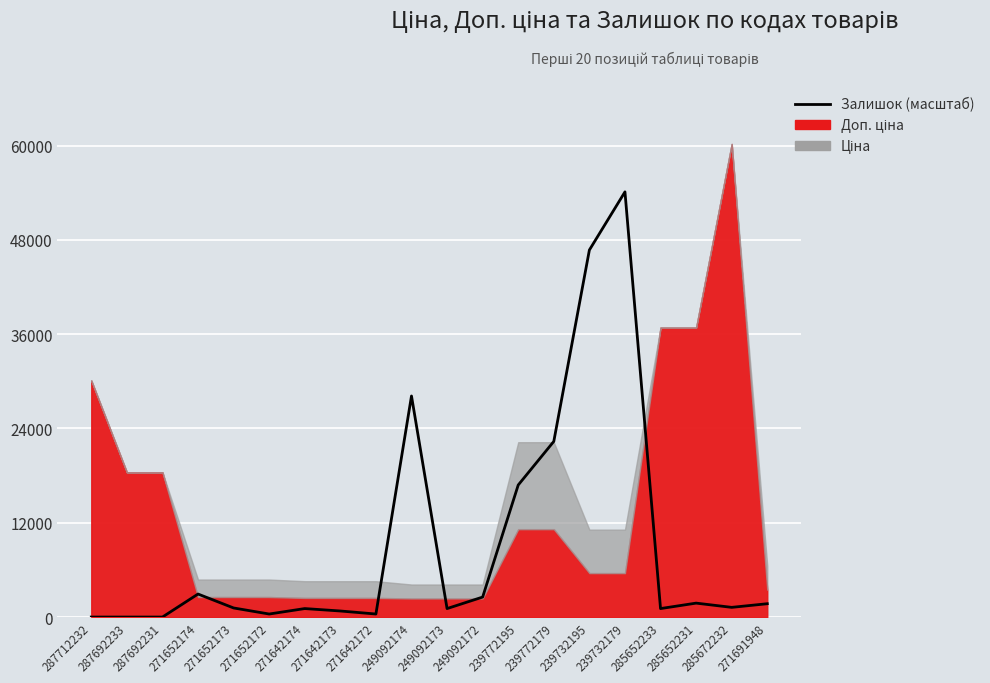

Where is the first local minimum?

271652172